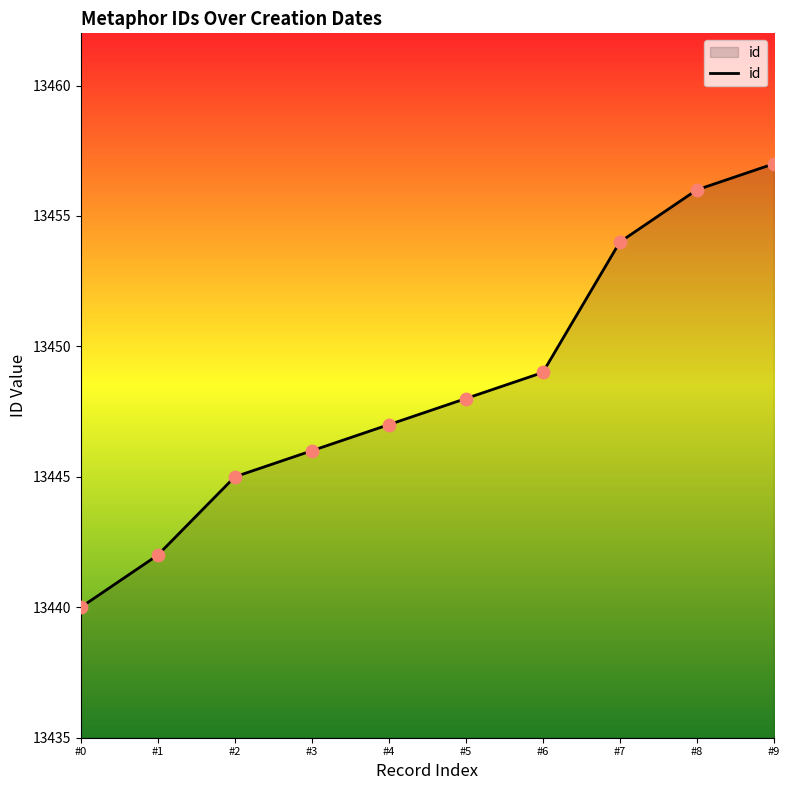

What is the change in value from #0 to #7?

+14